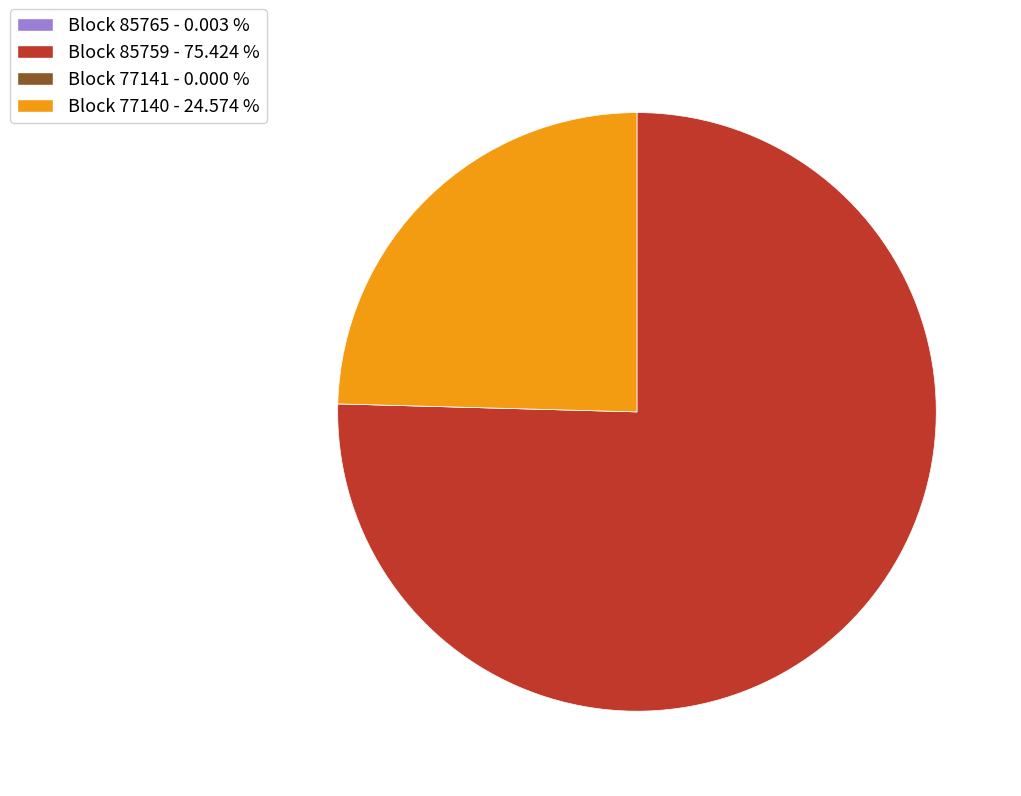

Is there any slice that represents more than half of the pie?

Yes